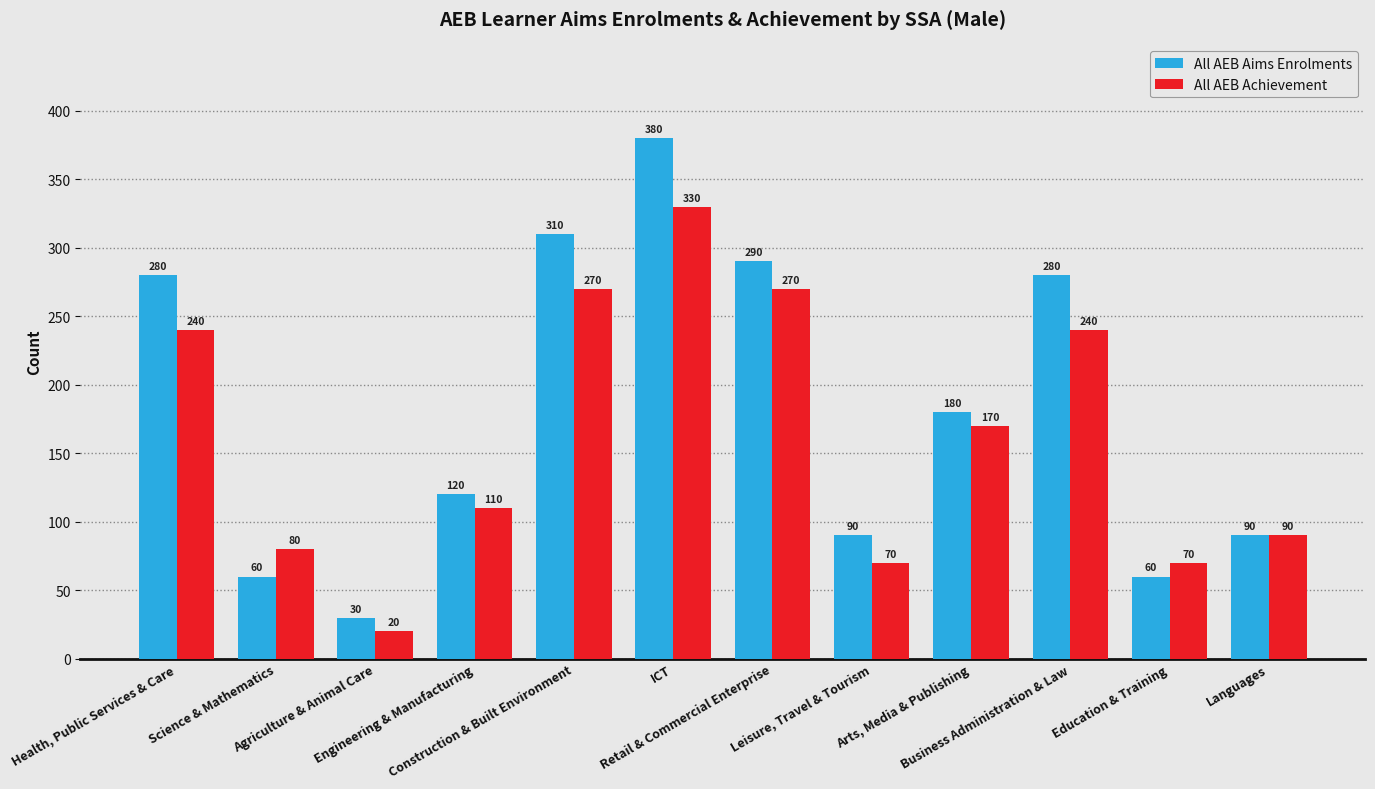

Reading left to right, list all the values displayed in this chart.

All AEB Aims Enrolments: Health, Public Services & Care=280	Science & Mathematics=60	Agriculture & Animal Care=30	Engineering & Manufacturing=120	Construction & Built Environment=310	ICT=380	Retail & Commercial Enterprise=290	Leisure, Travel & Tourism=90	Arts, Media & Publishing=180	Business Administration & Law=280	Education & Training=60	Languages=90
All AEB Achievement: Health, Public Services & Care=240	Science & Mathematics=80	Agriculture & Animal Care=20	Engineering & Manufacturing=110	Construction & Built Environment=270	ICT=330	Retail & Commercial Enterprise=270	Leisure, Travel & Tourism=70	Arts, Media & Publishing=170	Business Administration & Law=240	Education & Training=70	Languages=90